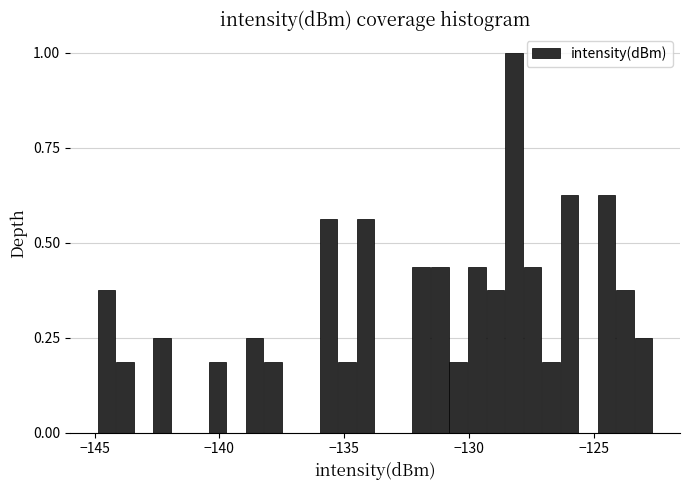

Read against the x-axis, roughly where is the centre of the tallest bar?

-128.0